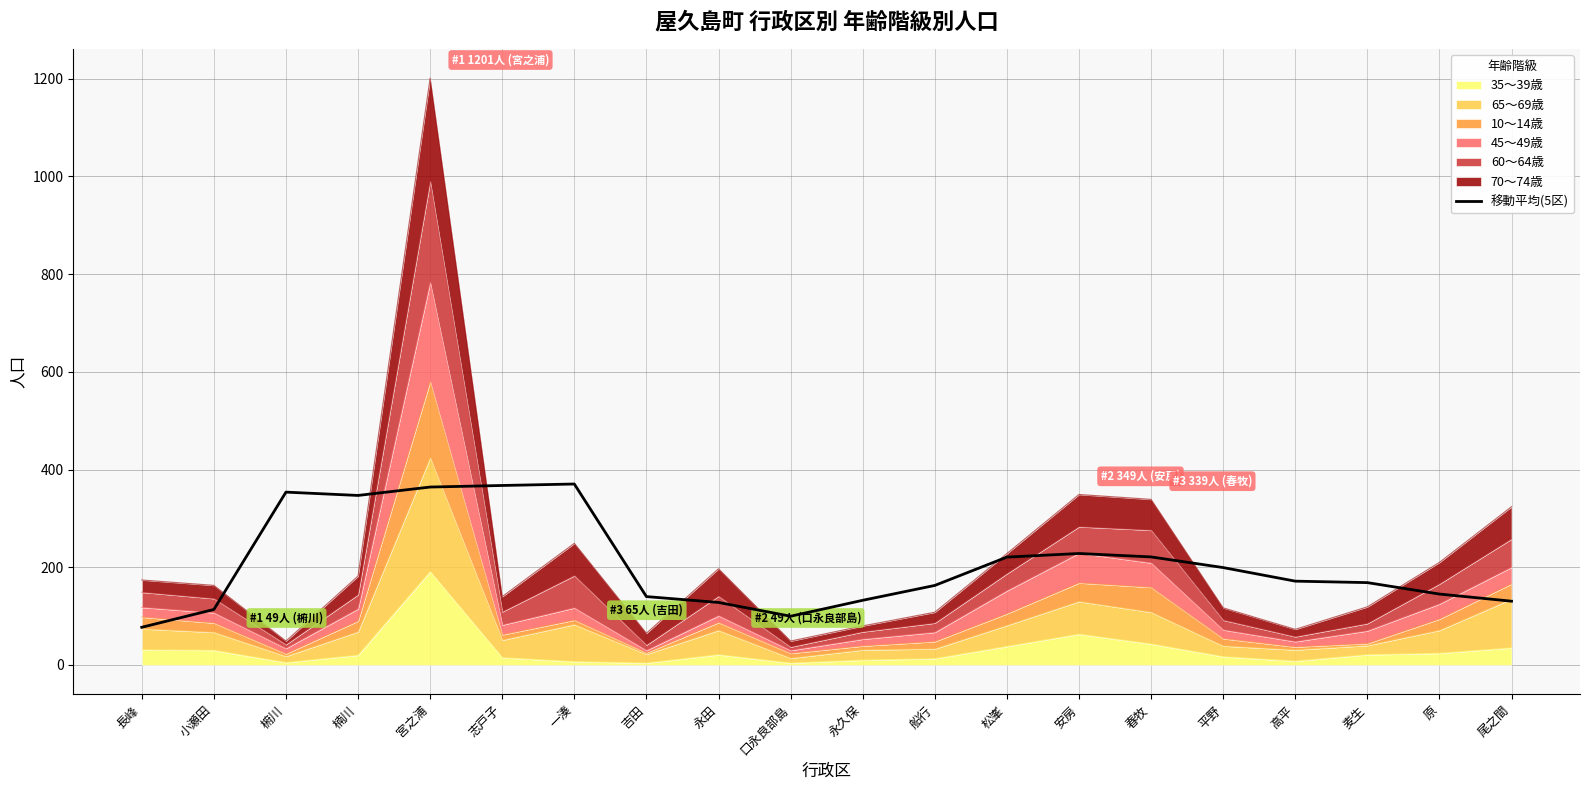

What is the label of the 15th point from the right?

志戸子